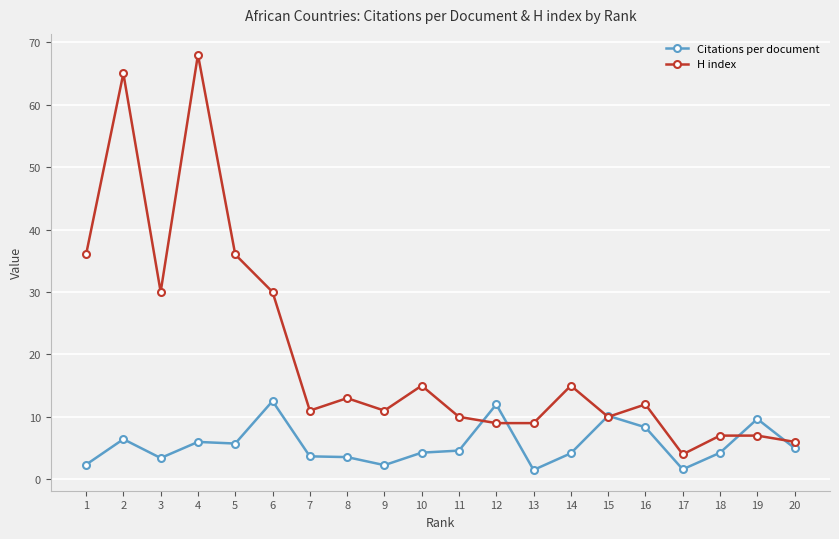

What is the value of the Citations per document point at the 6th from the left?

12.5